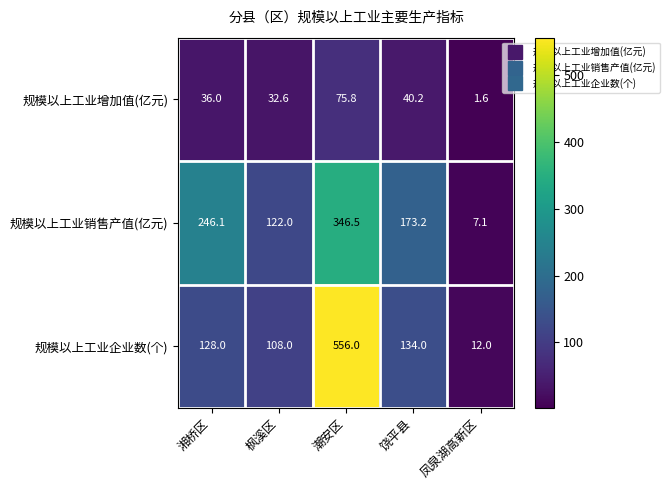

What is the total value across all series at 潮安区?

978.3